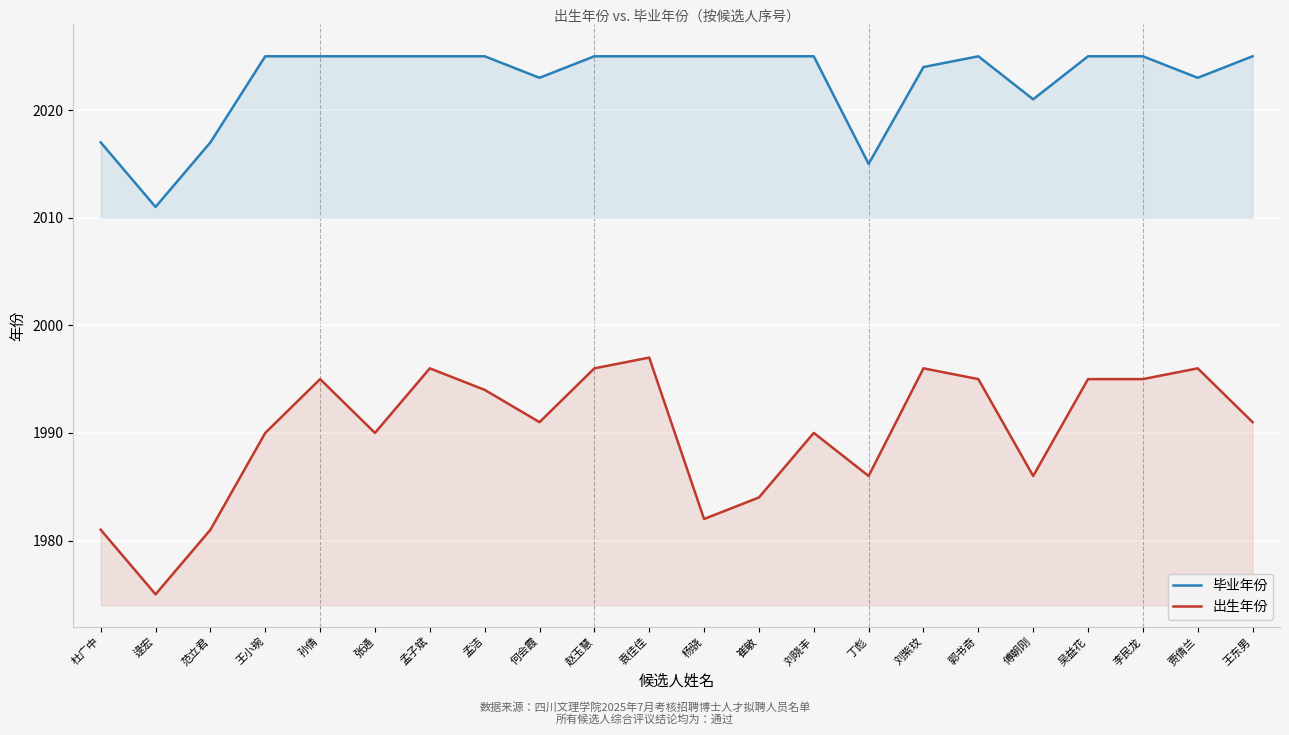

True or false: 毕业年份 has more than 2 interior local peaks.

False